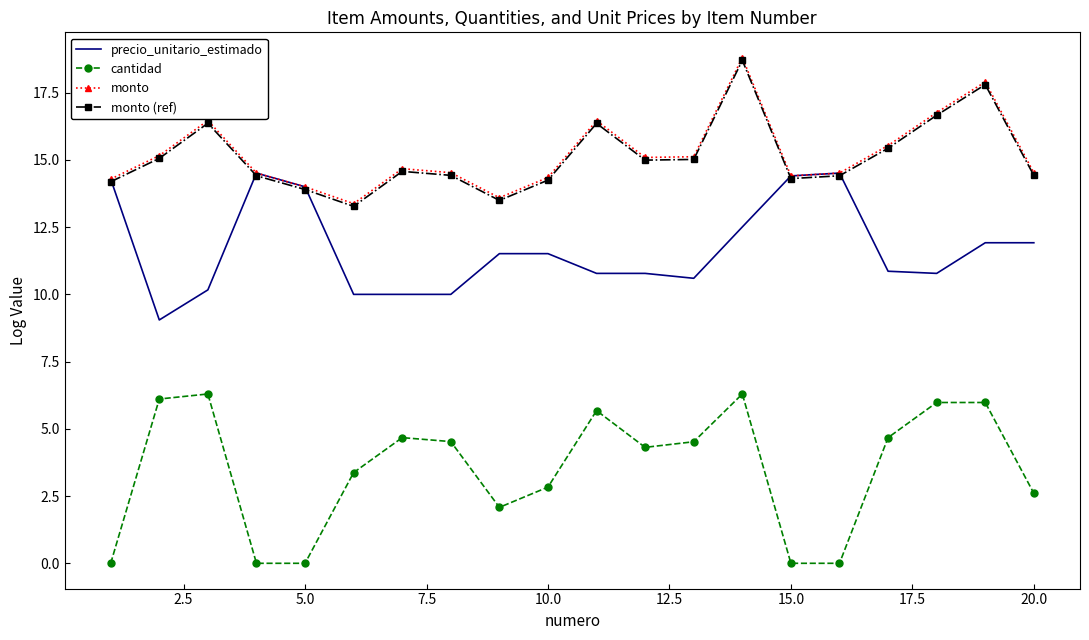

Which series has the widest spread of values?

cantidad